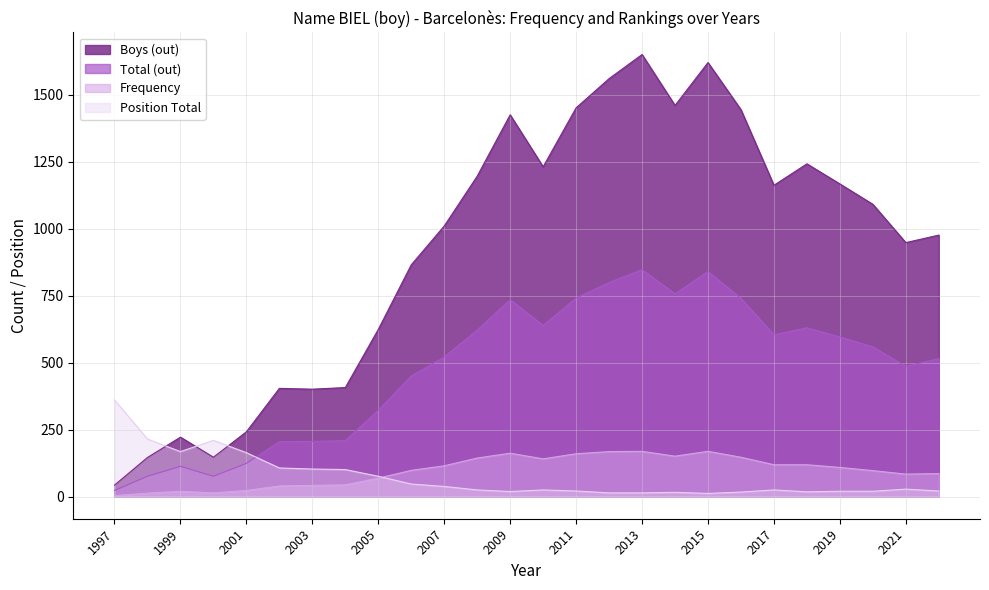

Does the chart display data point markers on the line(s)?

No